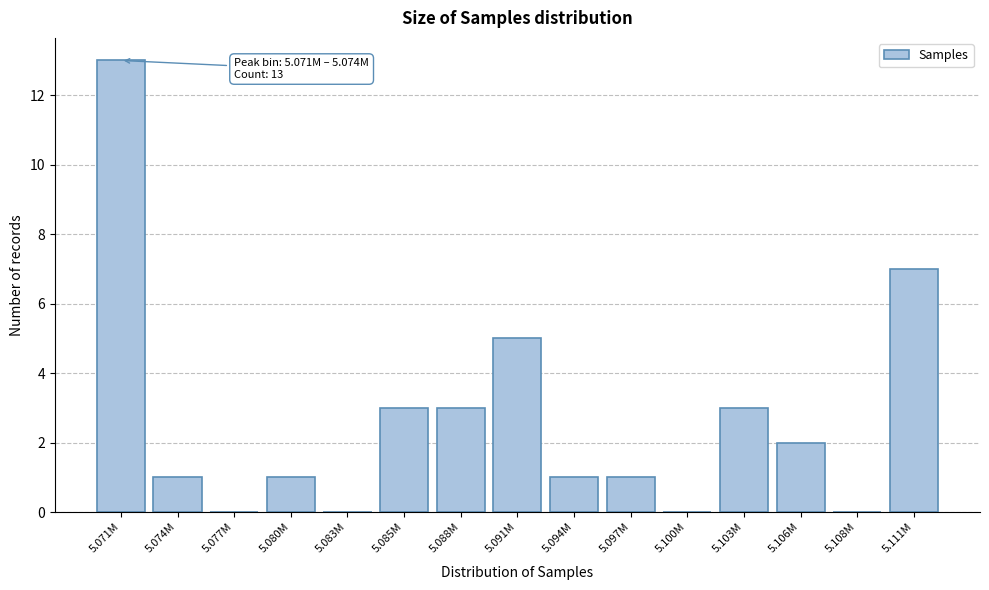

Reading left to right, transcribe all the data shown in this chart.

5.071M=13	5.074M=1	5.077M=0	5.080M=1	5.083M=0	5.085M=3	5.088M=3	5.091M=5	5.094M=1	5.097M=1	5.100M=0	5.103M=3	5.106M=2	5.108M=0	5.111M=7